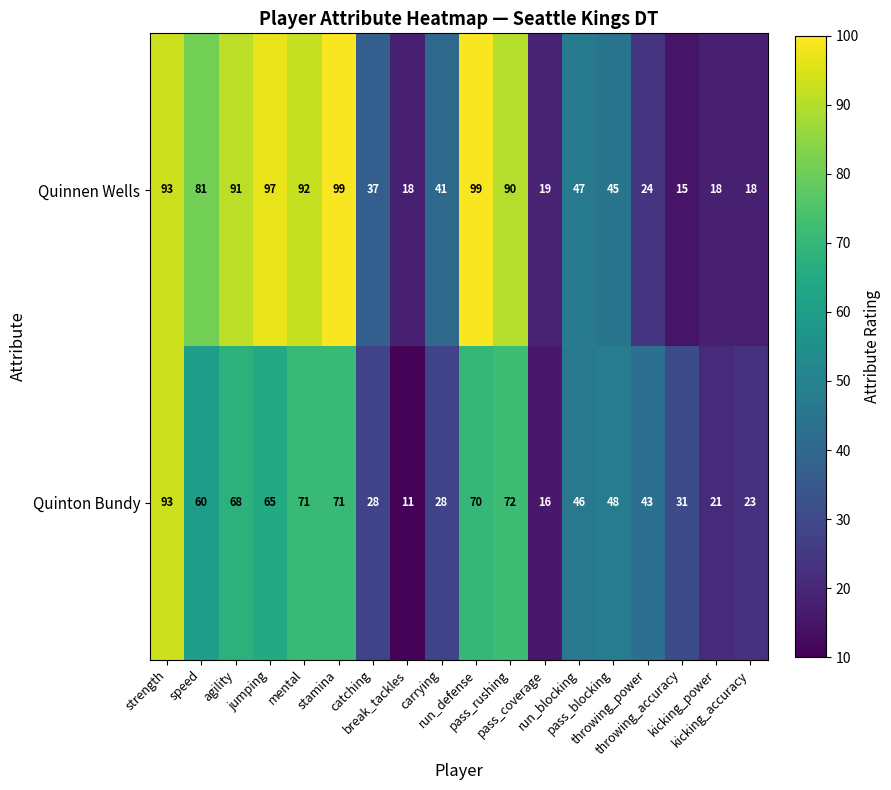

List the series in order of their peak value, highest first.

Quinnen Wells, Quinton Bundy